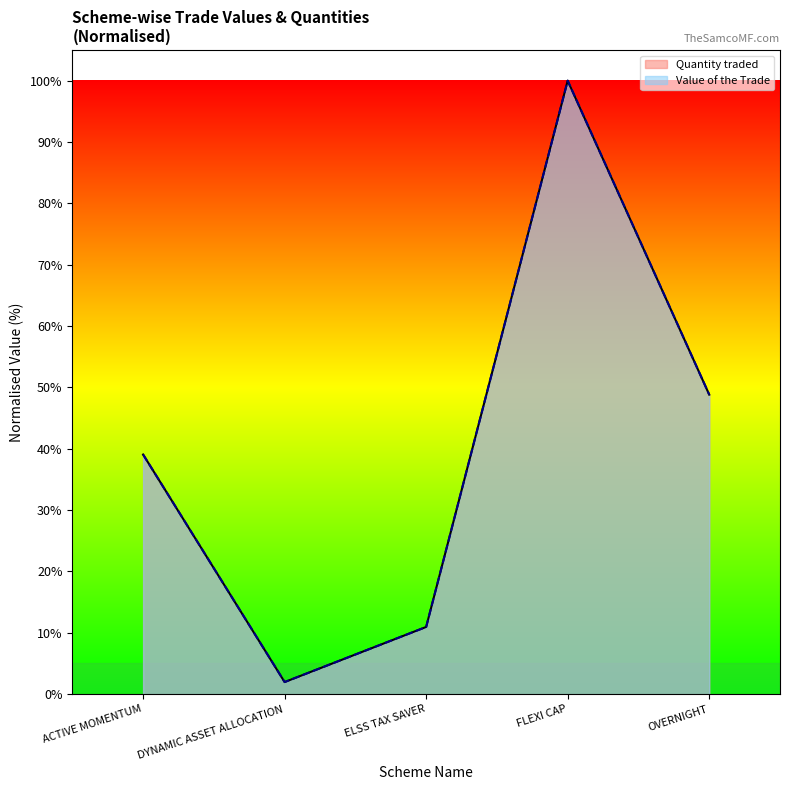

Reading left to right, extract all data points from this chart.

Quantity traded: ACTIVE MOMENTUM=39.1	DYNAMIC ASSET ALLOCATION=2.0	ELSS TAX SAVER=11.0	FLEXI CAP=100.0	OVERNIGHT=48.8
Value of the Trade: ACTIVE MOMENTUM=39.1	DYNAMIC ASSET ALLOCATION=2.0	ELSS TAX SAVER=11.0	FLEXI CAP=100.0	OVERNIGHT=48.8